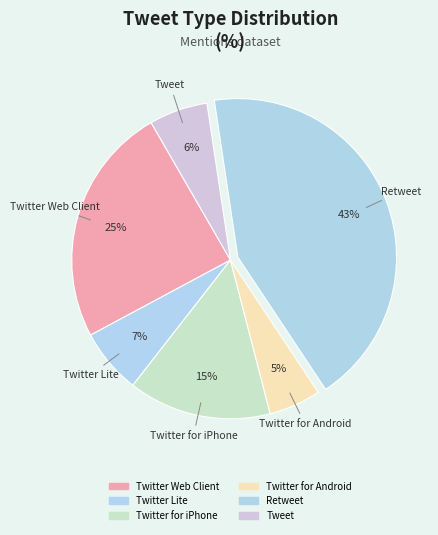

Does Twitter Web Client account for over 50% of the chart?

No